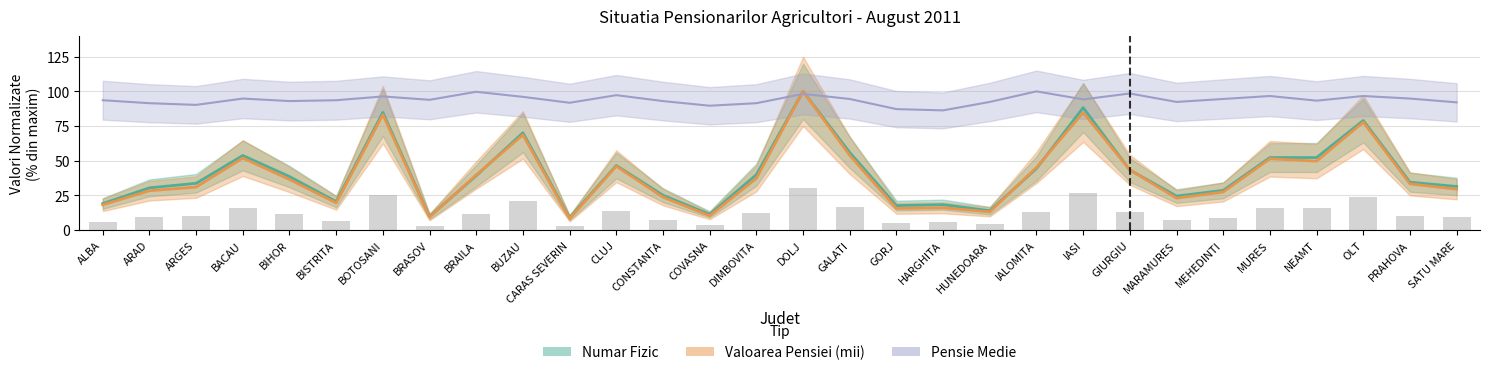

What are all the series names shown in the legend?

Numar Fizic, Valoarea Pensiei (mii), Pensie Medie